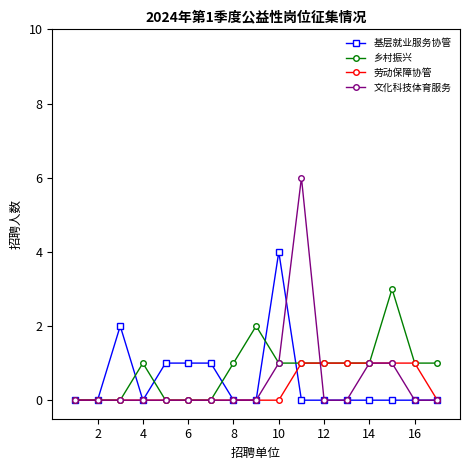

What is the maximum value for 基层就业服务协管?

4